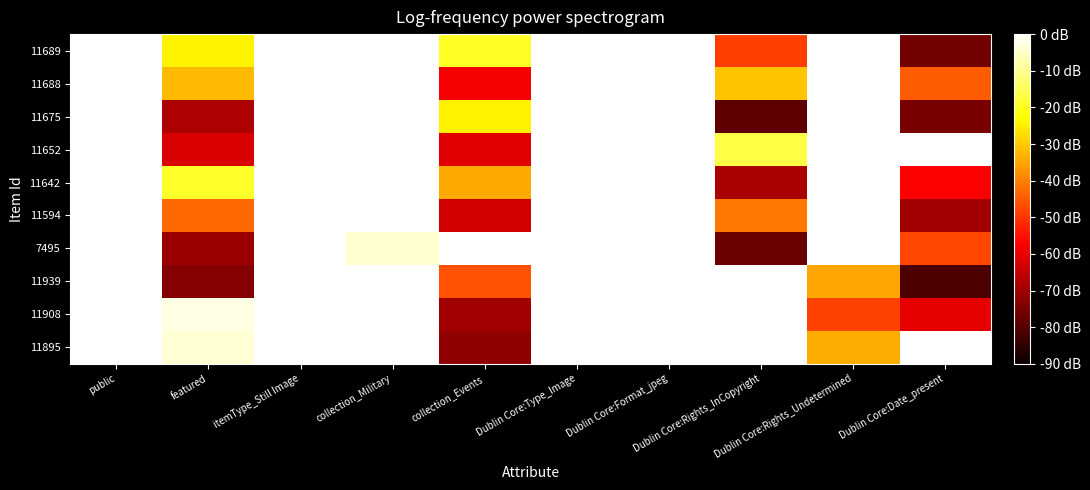

What is the difference between the highest and lowest values at Dublin Core:Type_Image?

0.2